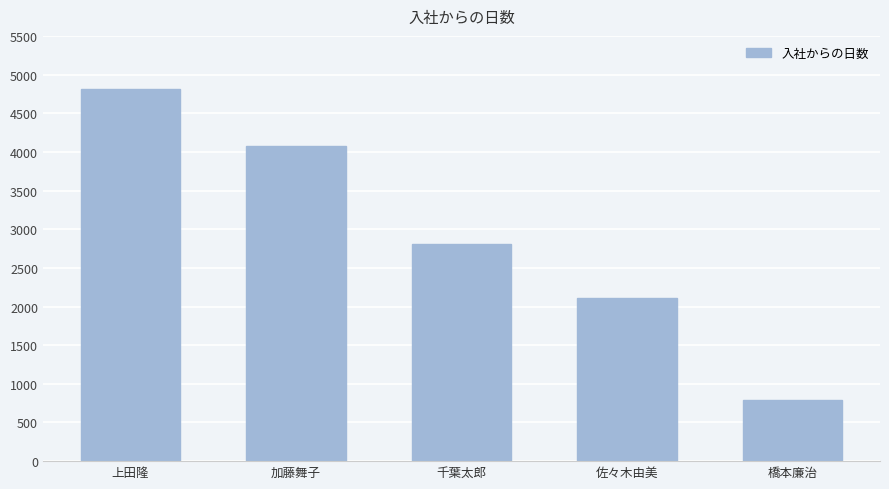

Count the number of categories in the chart.

5